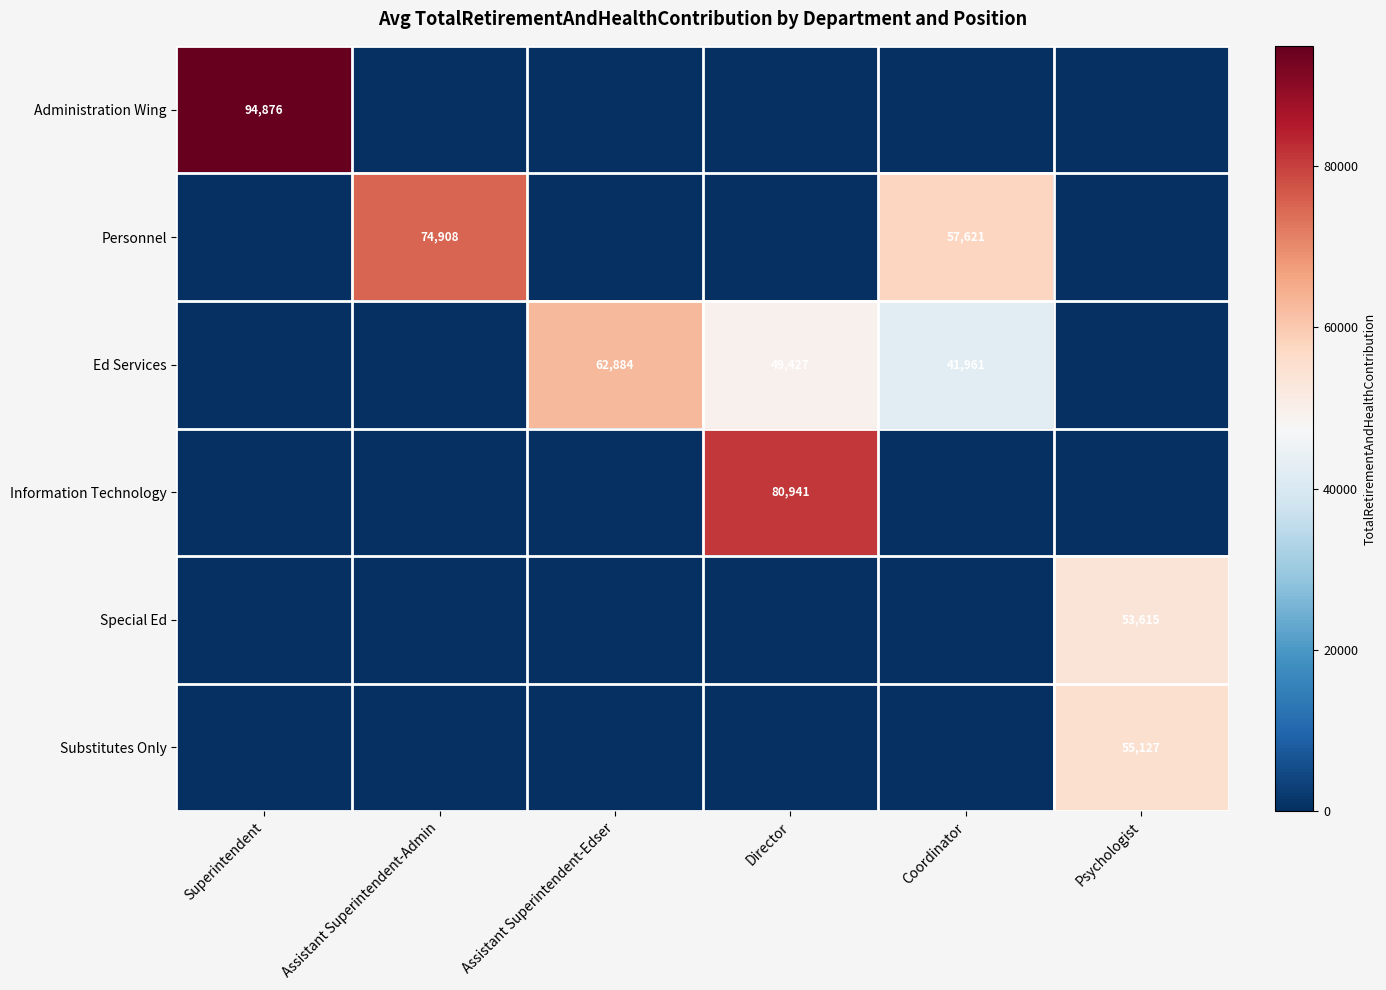

True or false: Ed Services has a value of 62884 at Assistant Superintendent-Edser.

True